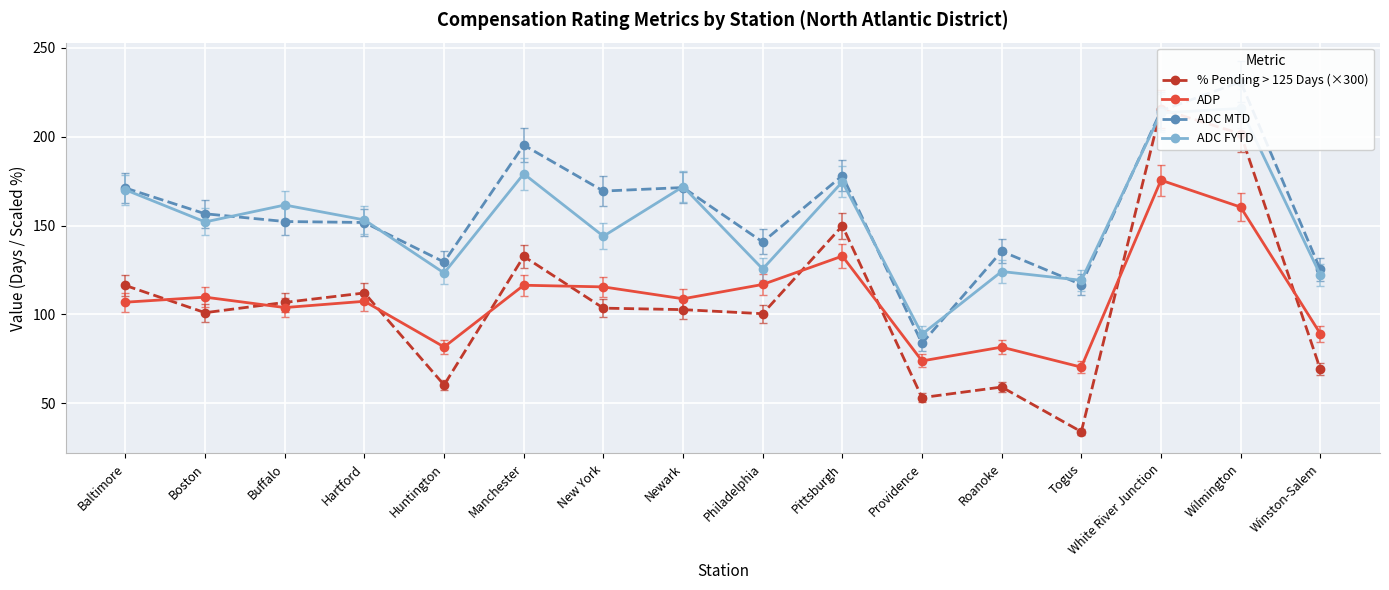

How many values in the ADP series are below 108?

8